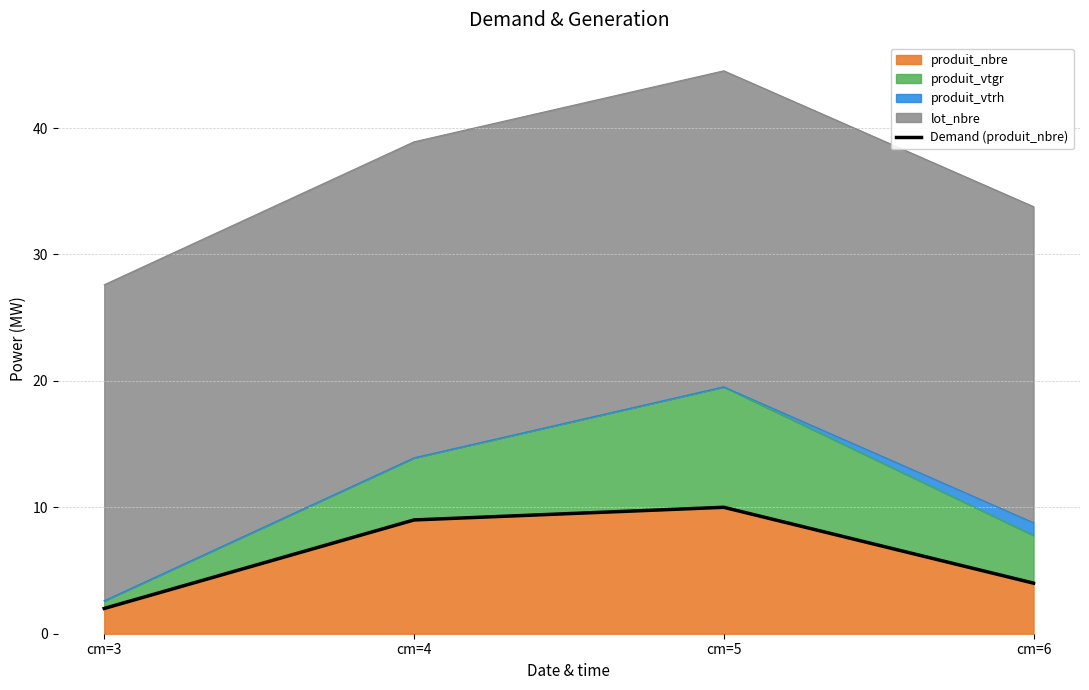

What is the ratio of the value at cm=4 to the value at cm=6?

2.2